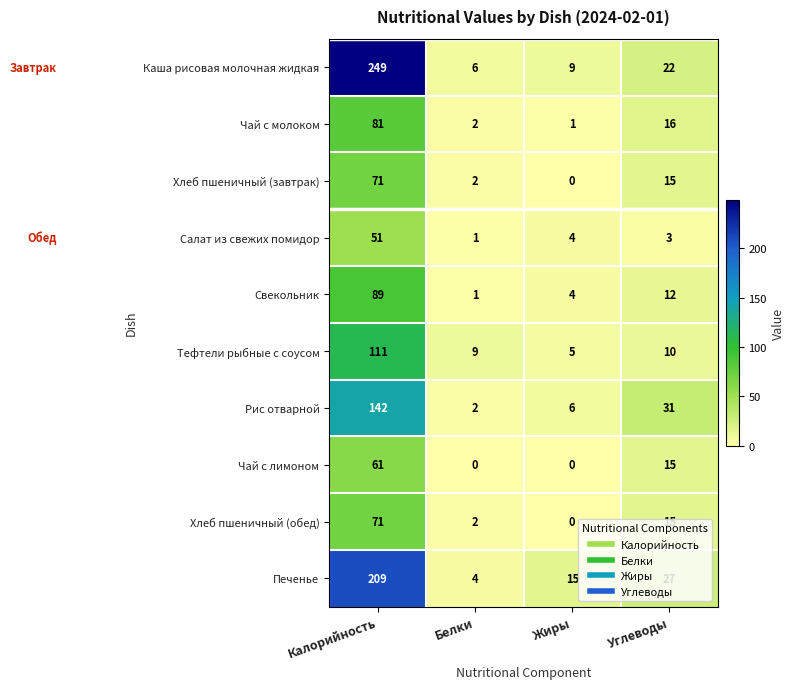

At how many categories does at least one series exceed 7?

4